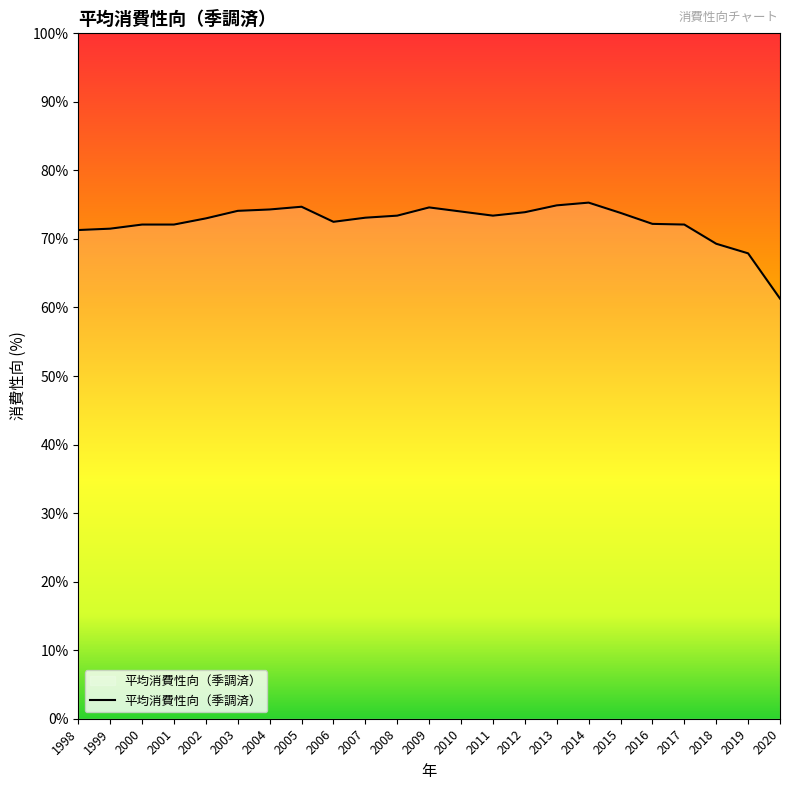

What is the difference between the maximum and minimum values?

14.0